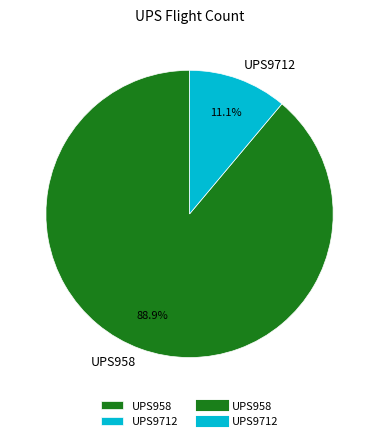

True or false: UPS958 accounts for 89% of the total.

True